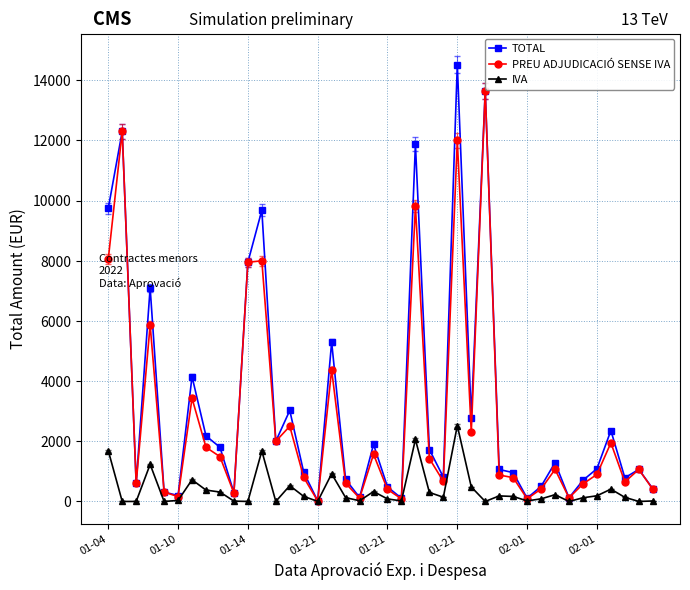

List the series in order of their peak value, highest first.

TOTAL, PREU ADJUDICACIÓ SENSE IVA, IVA